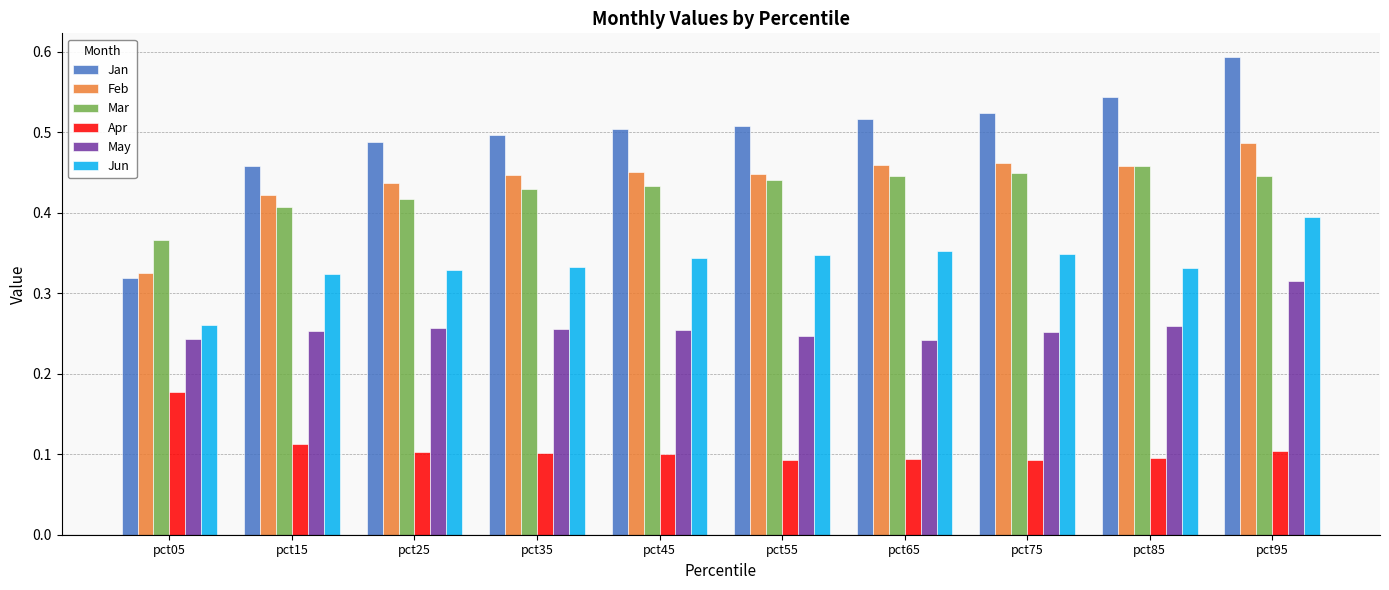

Which category has the highest value in the Mar series?

pct85